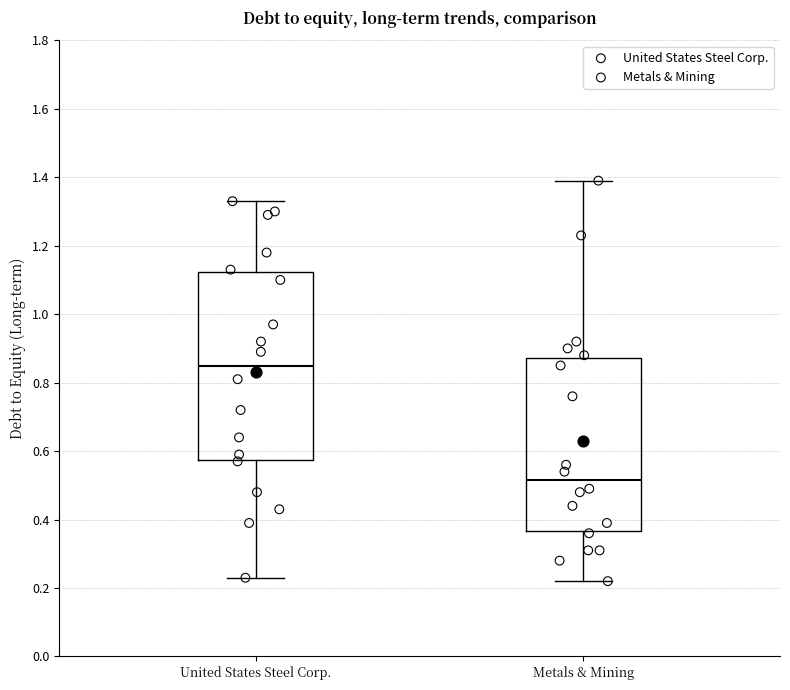

Where does the median line of the box for Metals & Mining sit on the y-axis? The values are not printed on the chart, so give them approximately, as read against the axis.

0.52